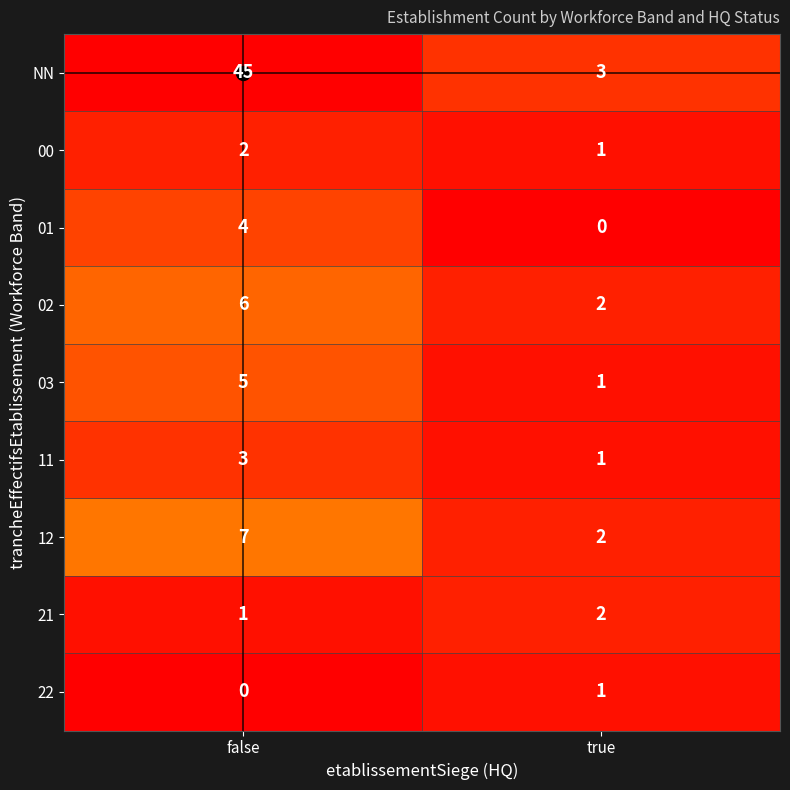

What is the total value across all series at false?

73